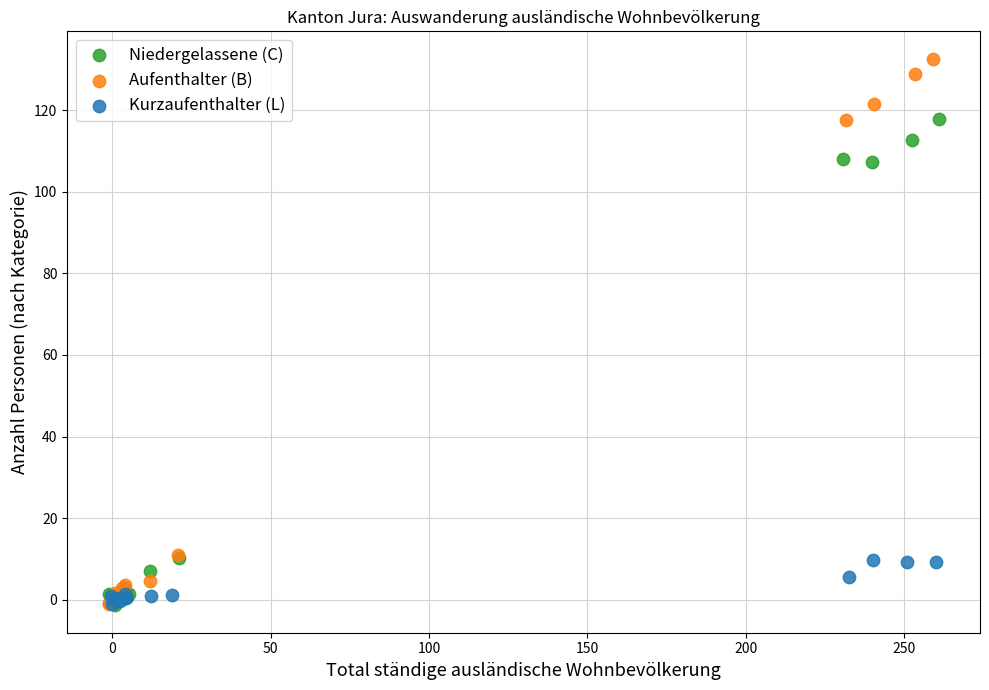

Which series has the widest spread of Y values?

Aufenthalter (B)